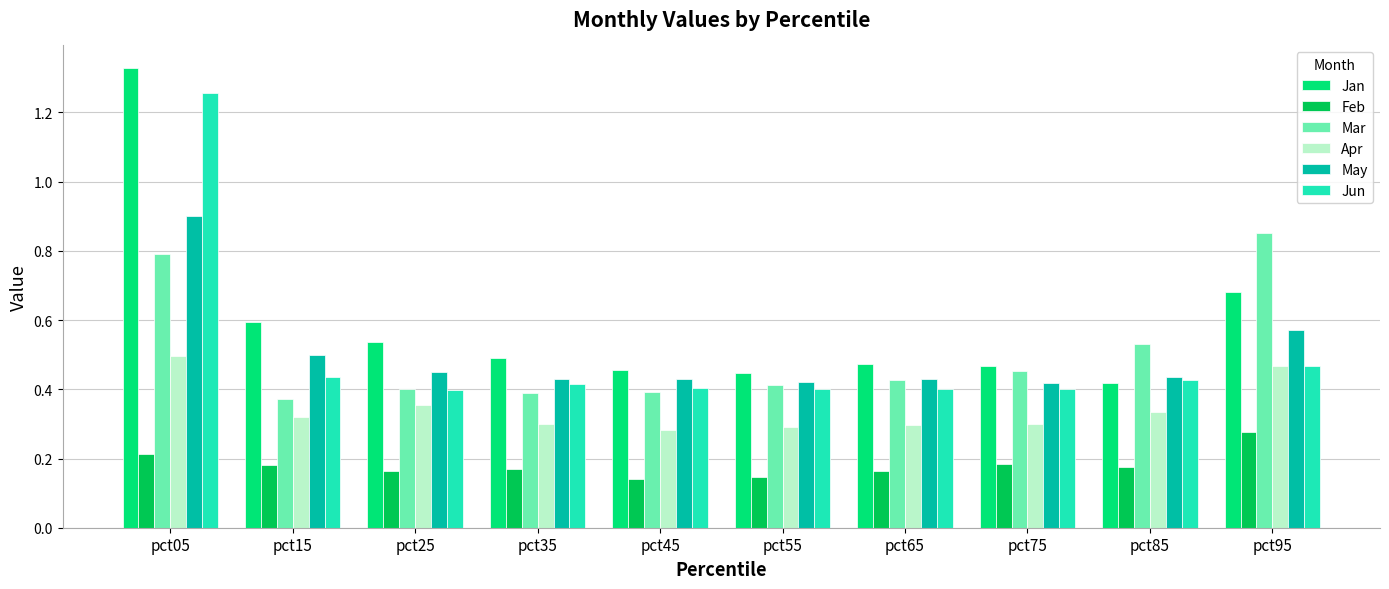

What is the sum of the Mar values at pct55 and pct15?

0.8